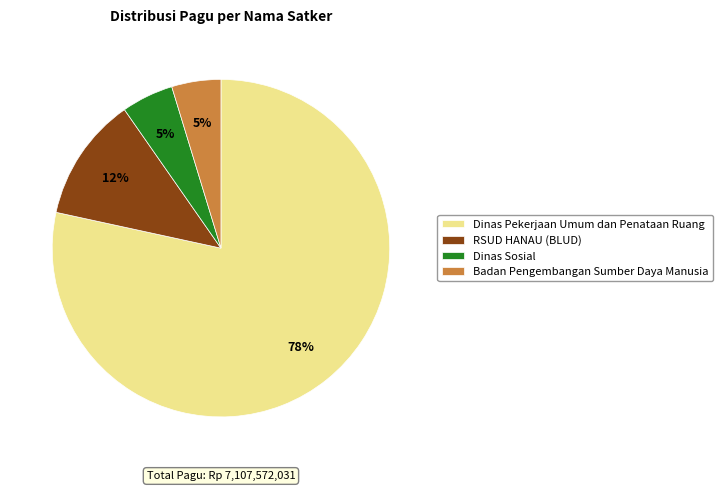

Is the sum of Dinas Pekerjaan Umum dan Penataan Ruang and Dinas Sosial greater than half?

Yes